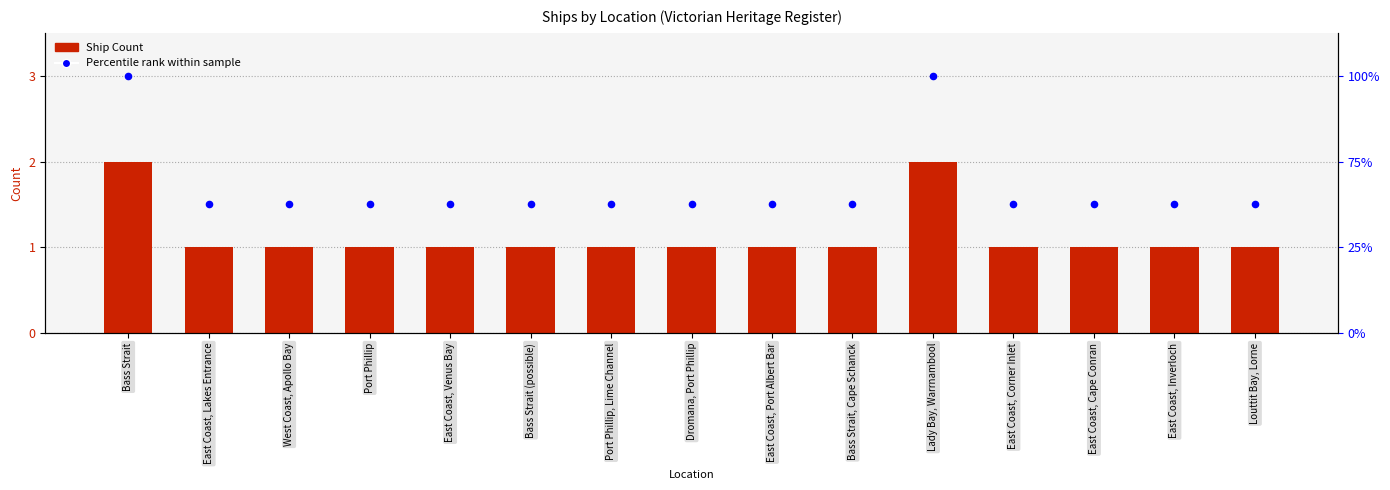

At how many categories does at least one series exceed 2?

2